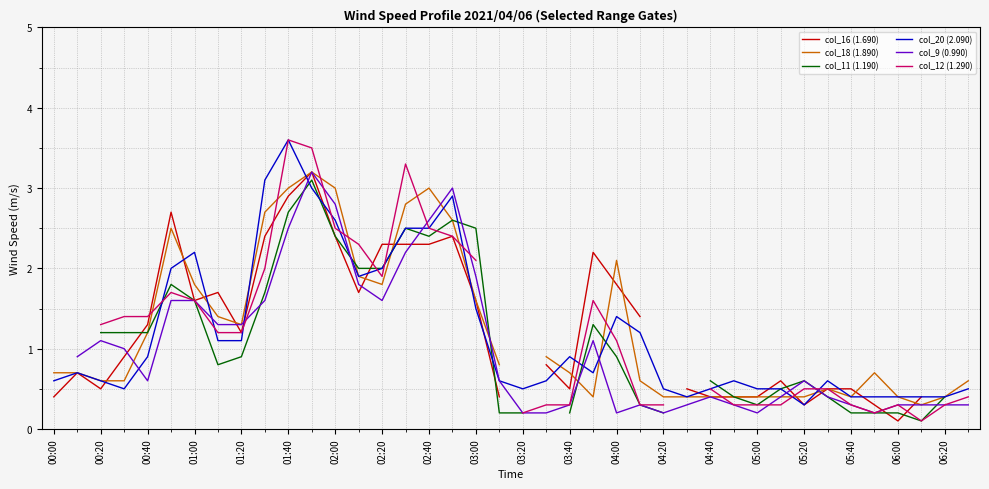

What is the sum of the col_20 (2.090) values at 04:00 and 06:00?

1.8